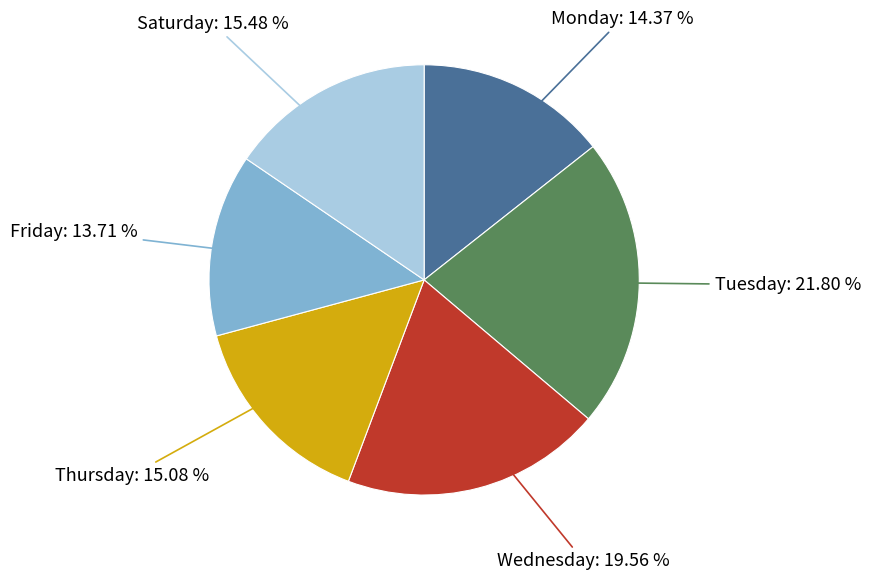

Is there a majority slice in this chart?

No